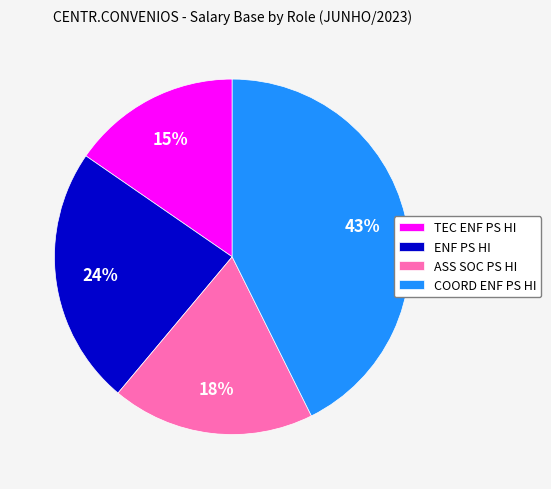

Between COORD ENF PS HI and ENF PS HI, which is larger?

COORD ENF PS HI